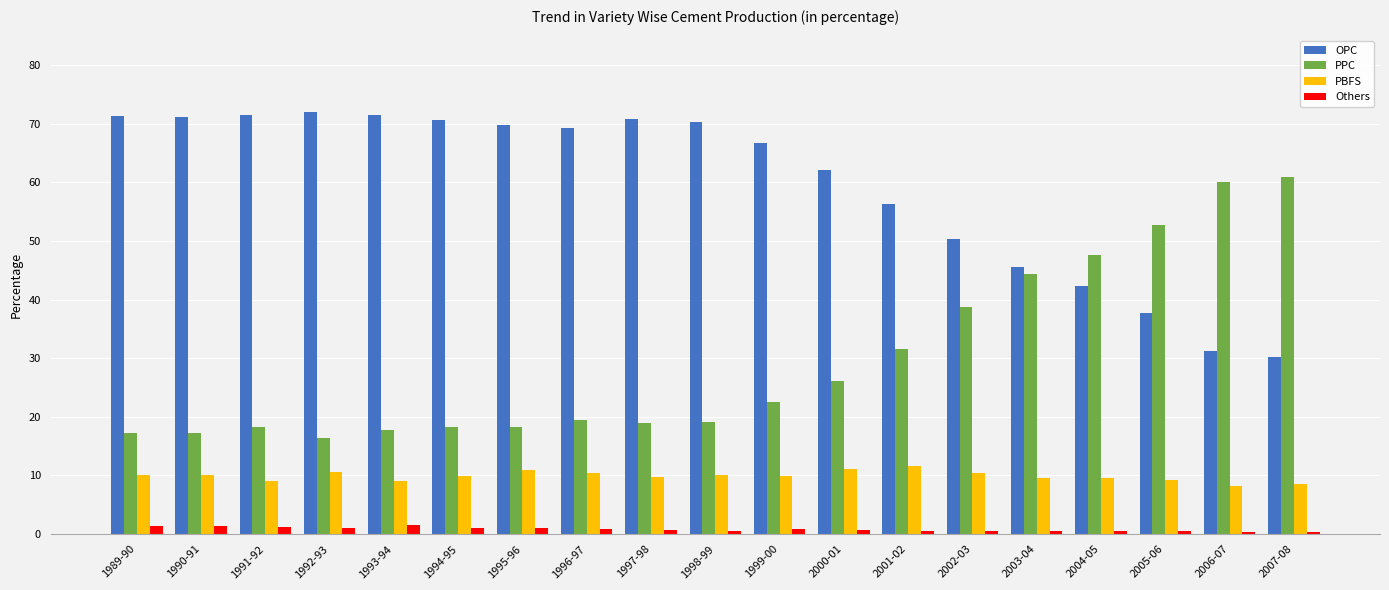

What is the label of the 4th bar from the left?

1992-93